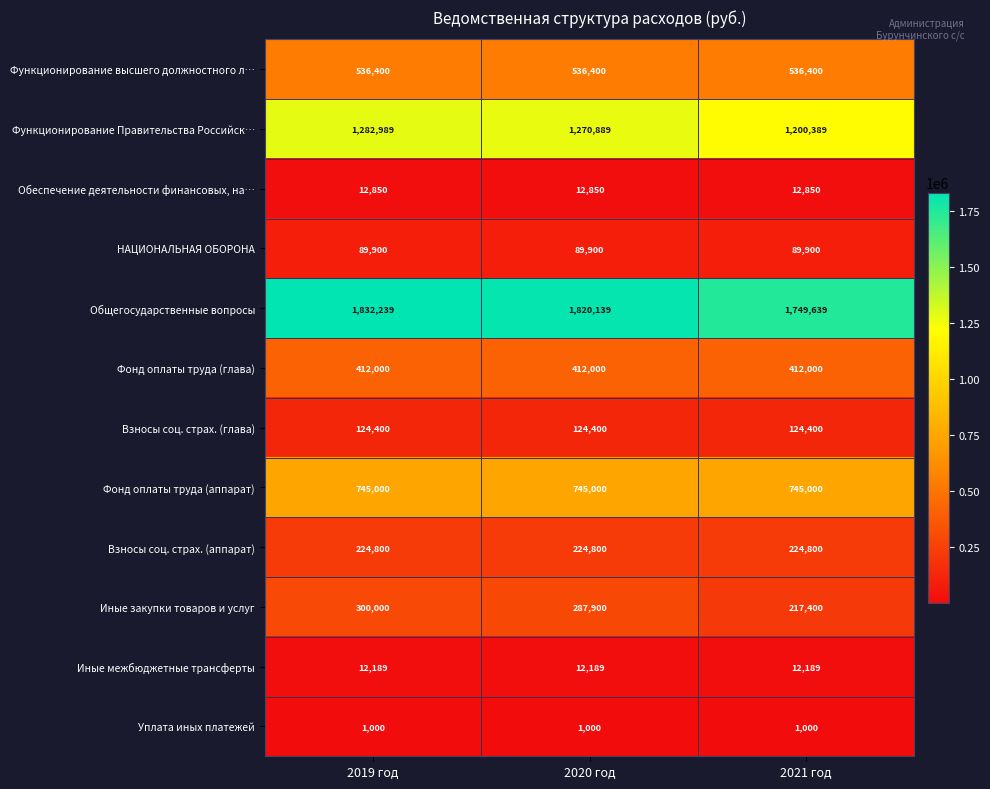

What is the smallest value displayed?

1000